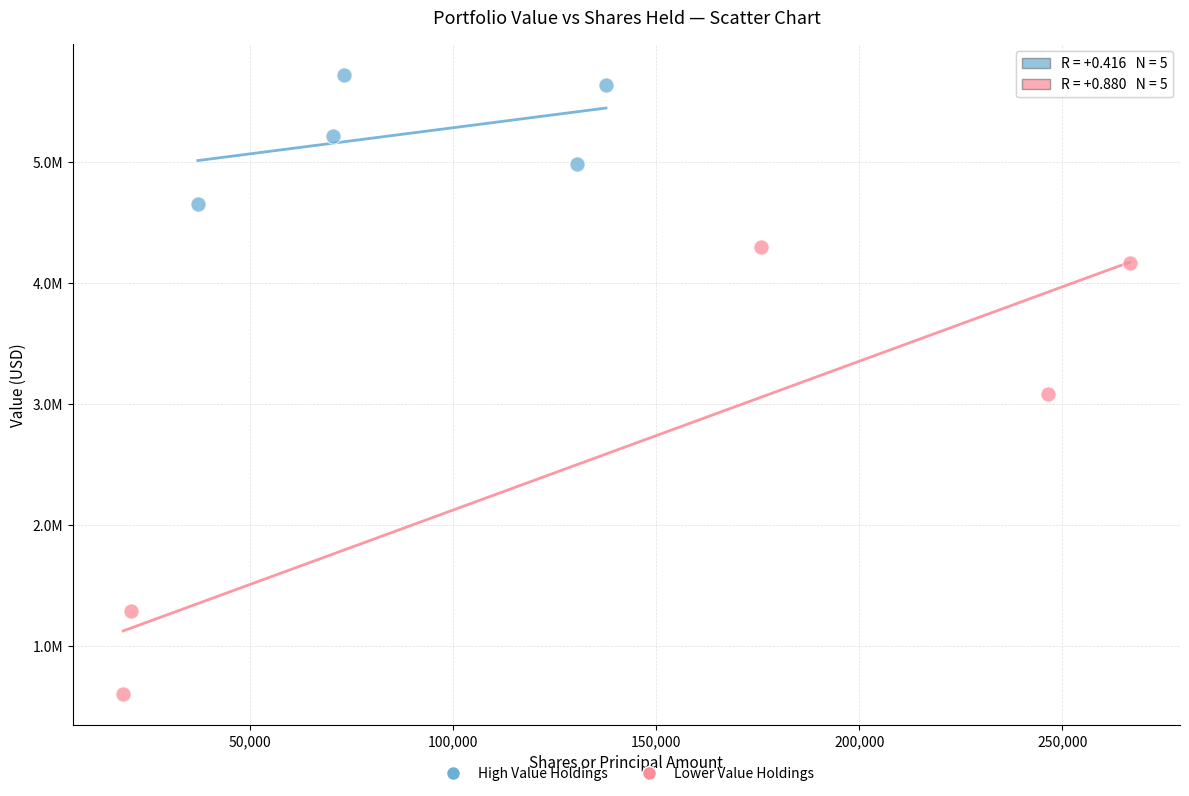

Which series contains the highest Y value?

High Value Holdings